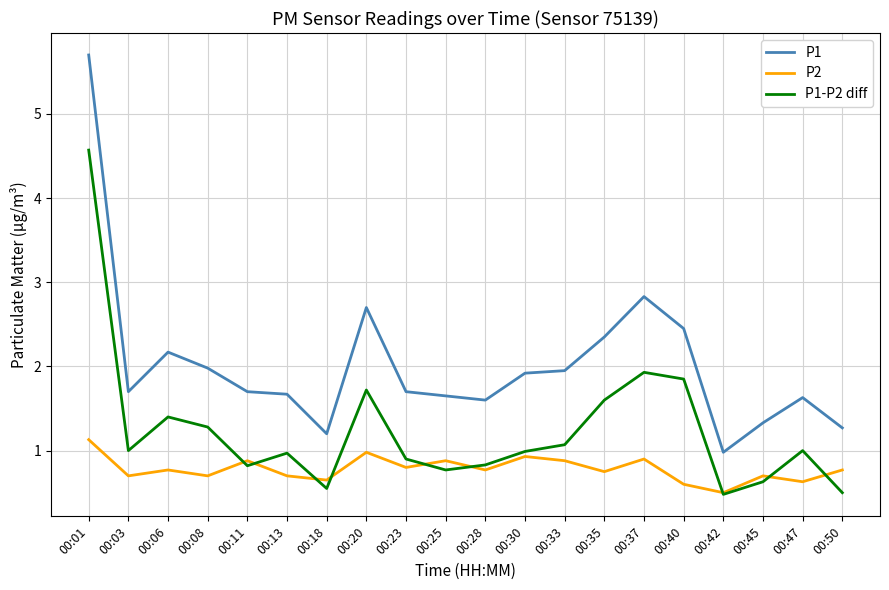

True or false: P2 and P1-P2 diff intersect in this chart.

True